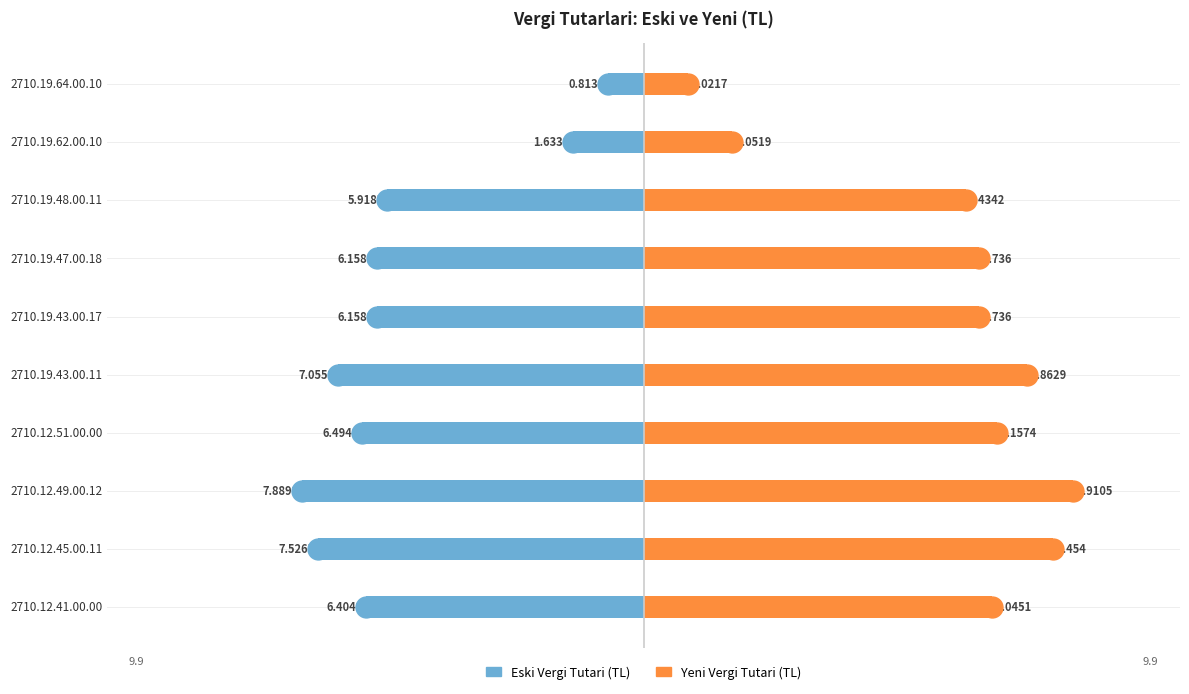

What are all the series names shown in the legend?

Eski Vergi Tutari (TL), Yeni Vergi Tutari (TL)